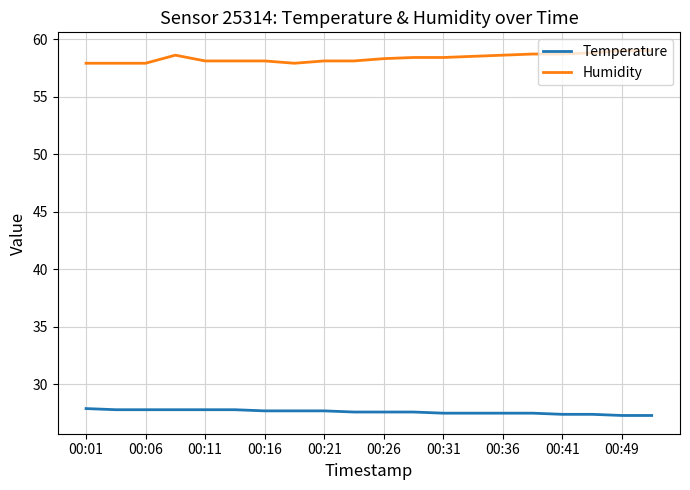

True or false: Temperature and Humidity intersect in this chart.

False